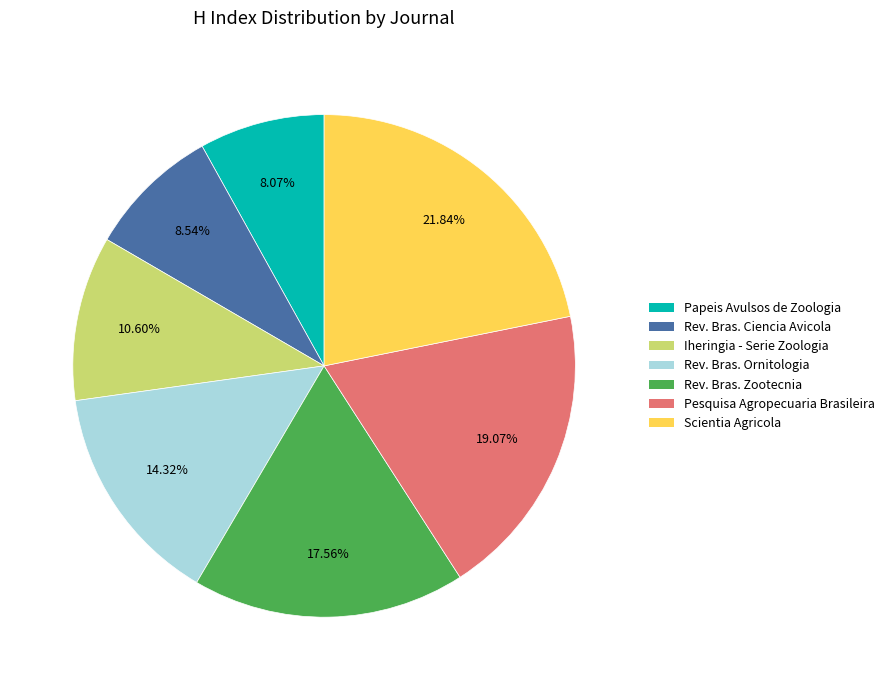

Does any single category account for the majority?

No